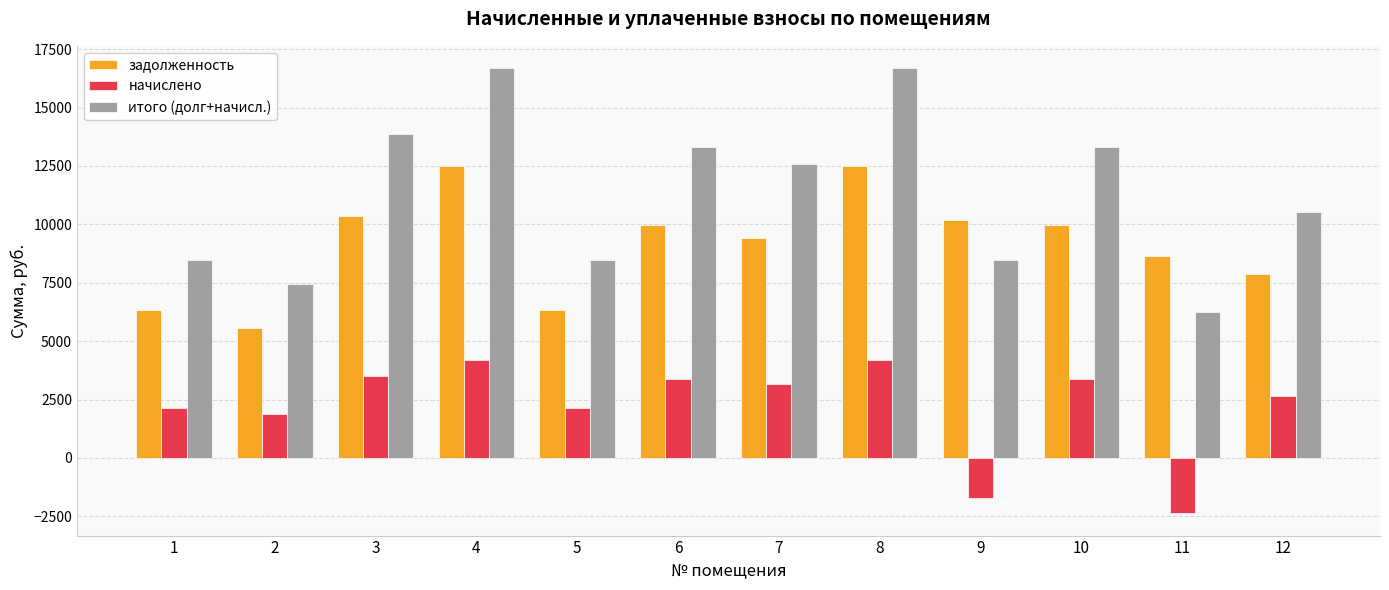

List the series in order of their overall mean, highest first.

итого (долг+начисл.), задолженность, начислено